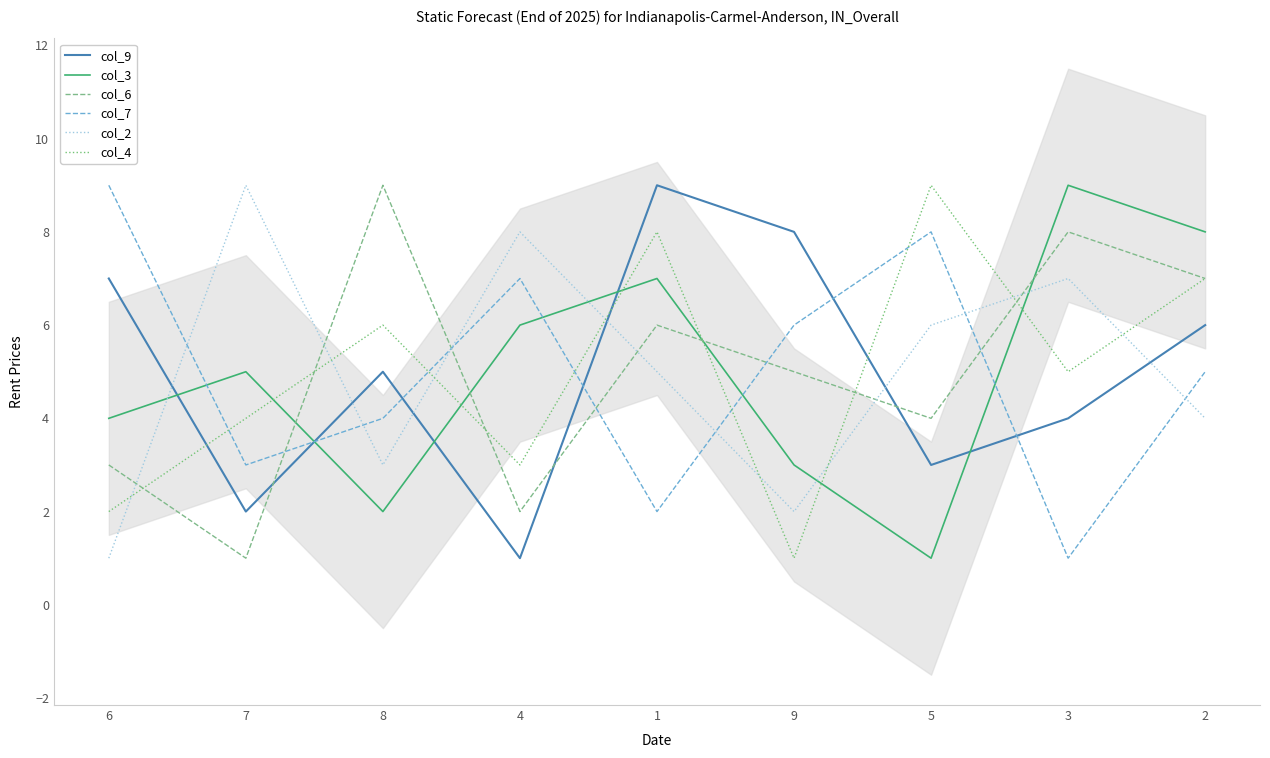

What is the label of the 7th point from the right?

8